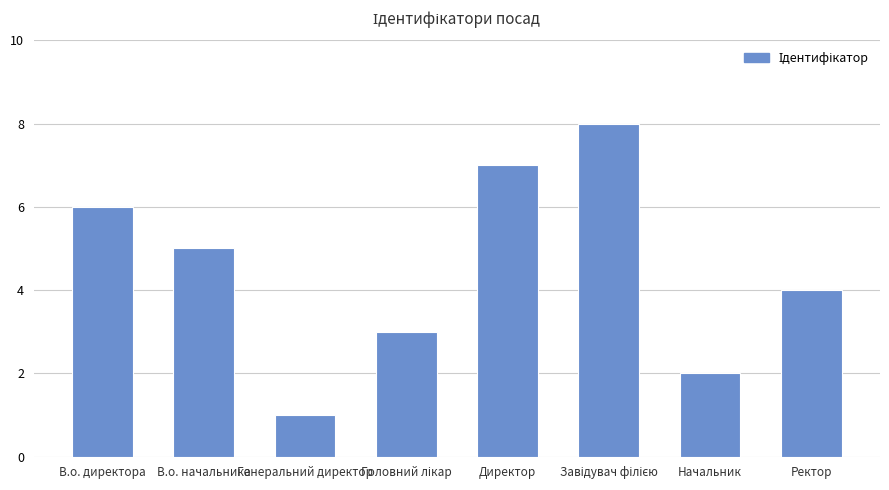

What is the difference between the second highest and minimum values?

6